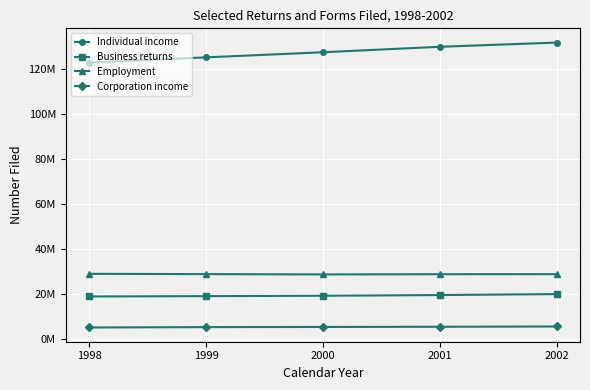

Which category has the highest value across all series?

2002